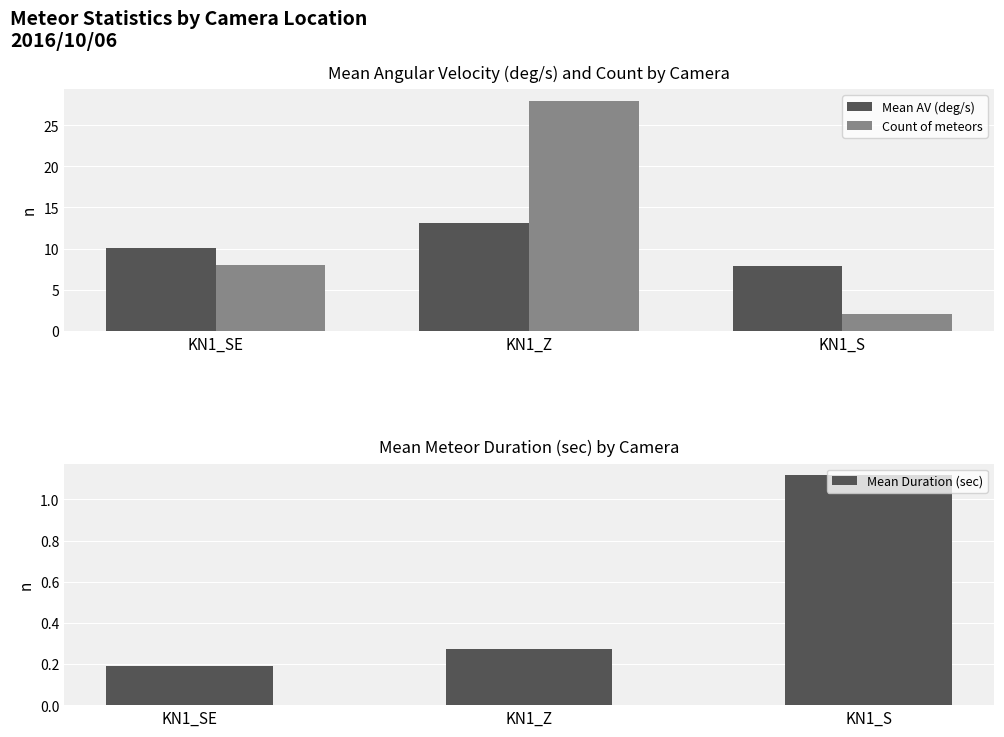

What position from the left is KN1_SE?

1